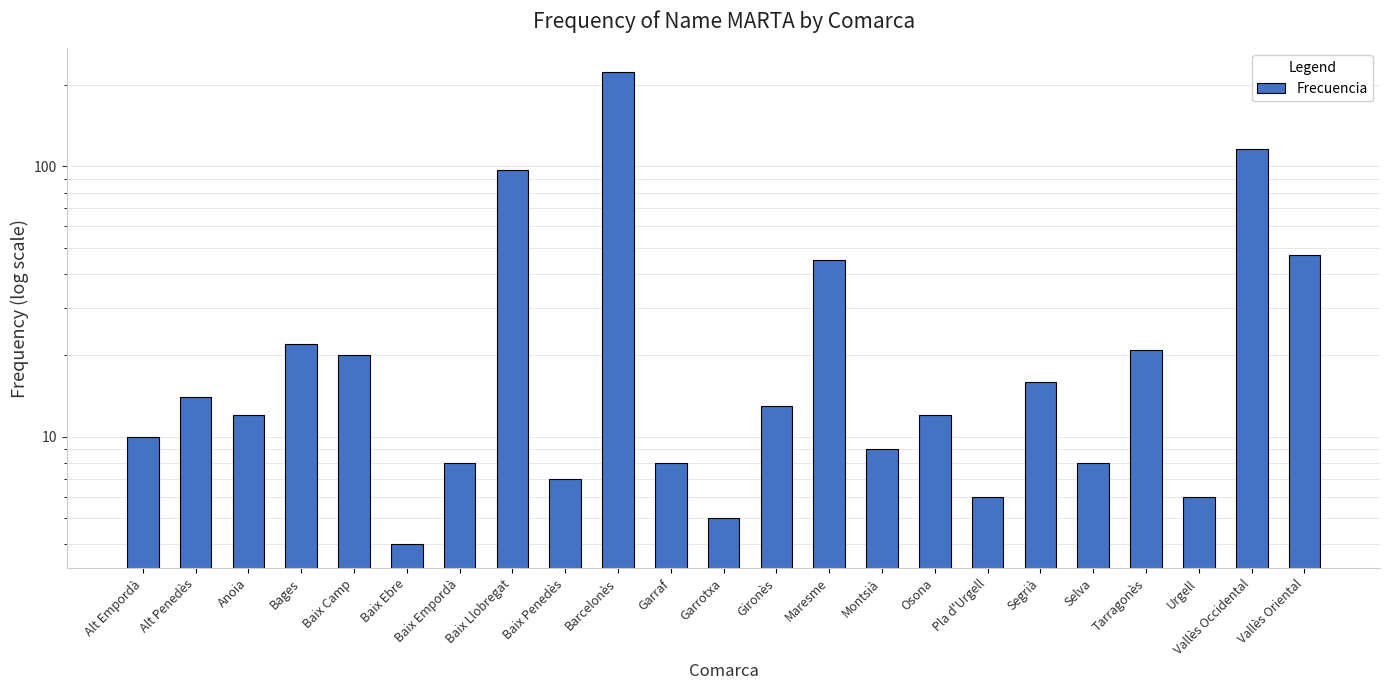

What is the minimum value shown in the chart?

4